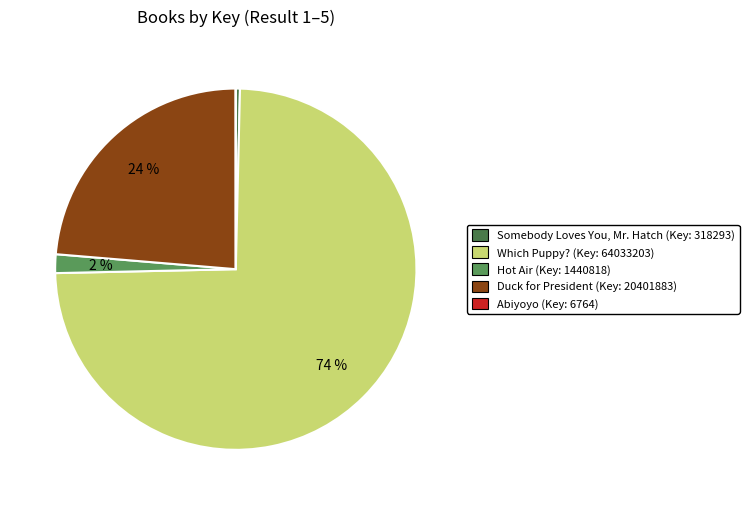

Combined, what portion of the pie is Duck for President and Somebody Loves You, Mr. Hatch?

24.0%